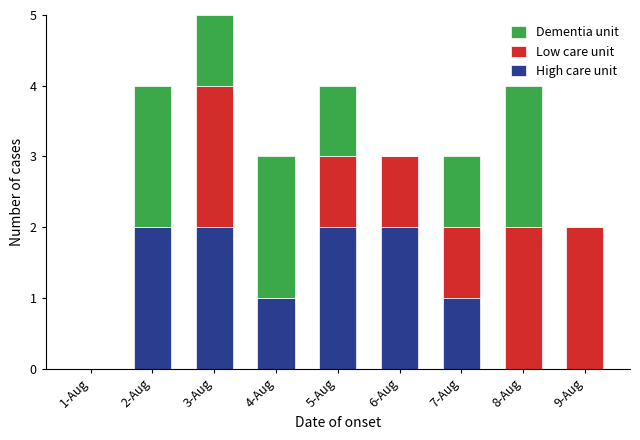

How many categories are shown in the chart?

9